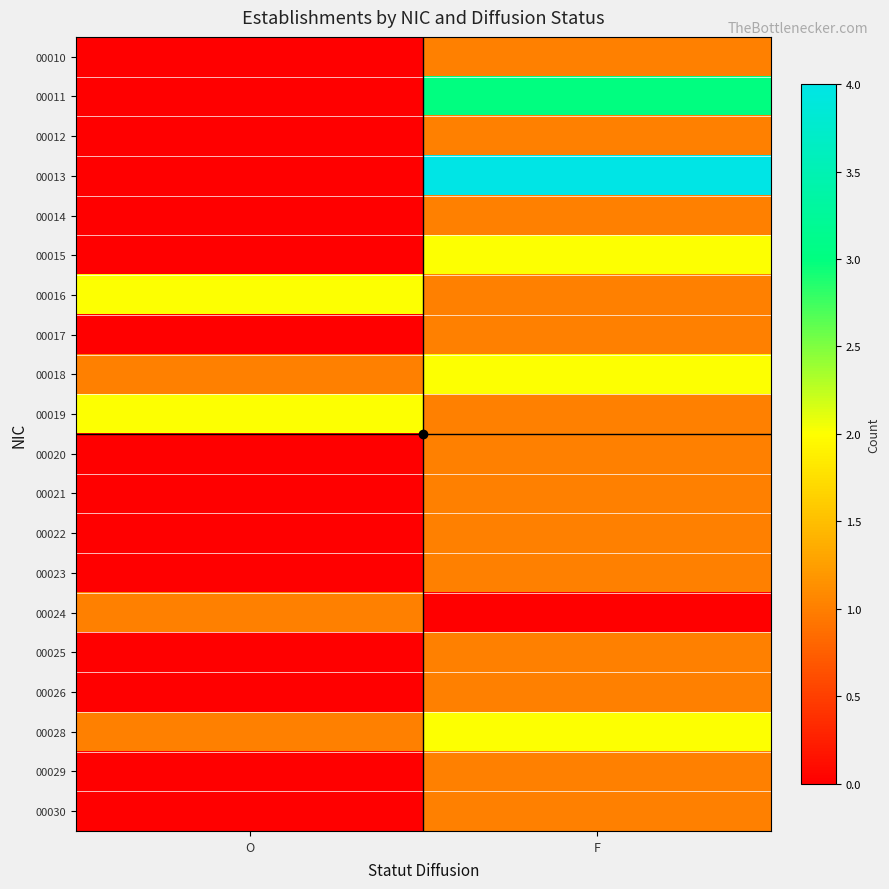

Which has a higher value, O or F?

F